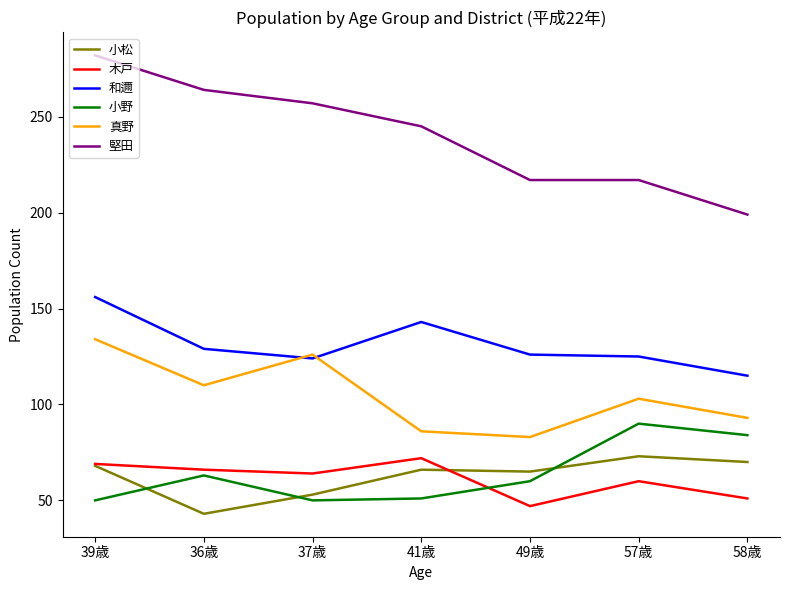

Which category has the lowest value in the 和邇 series?

58歳